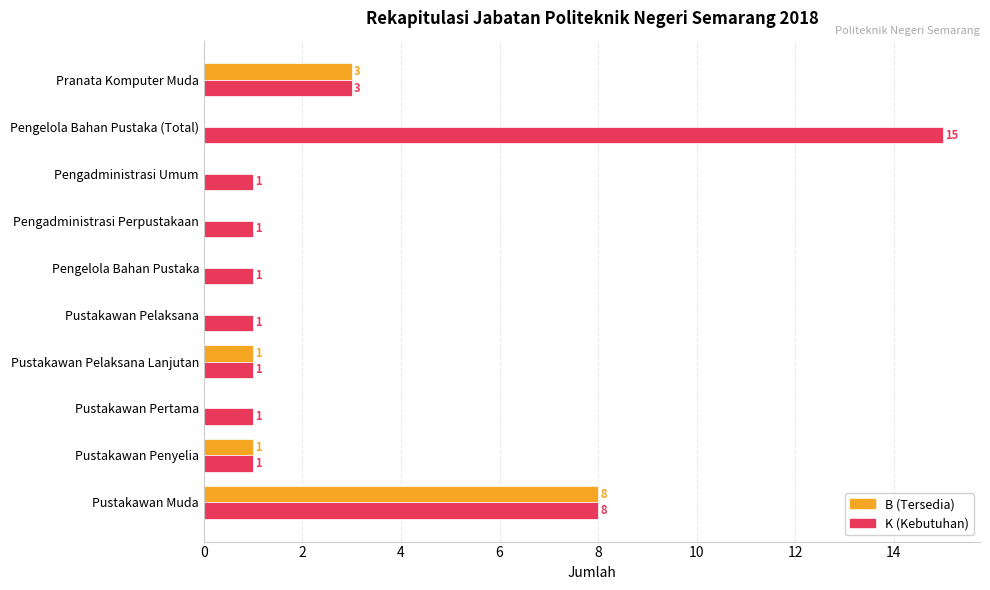

What is the maximum value shown in the chart?

15